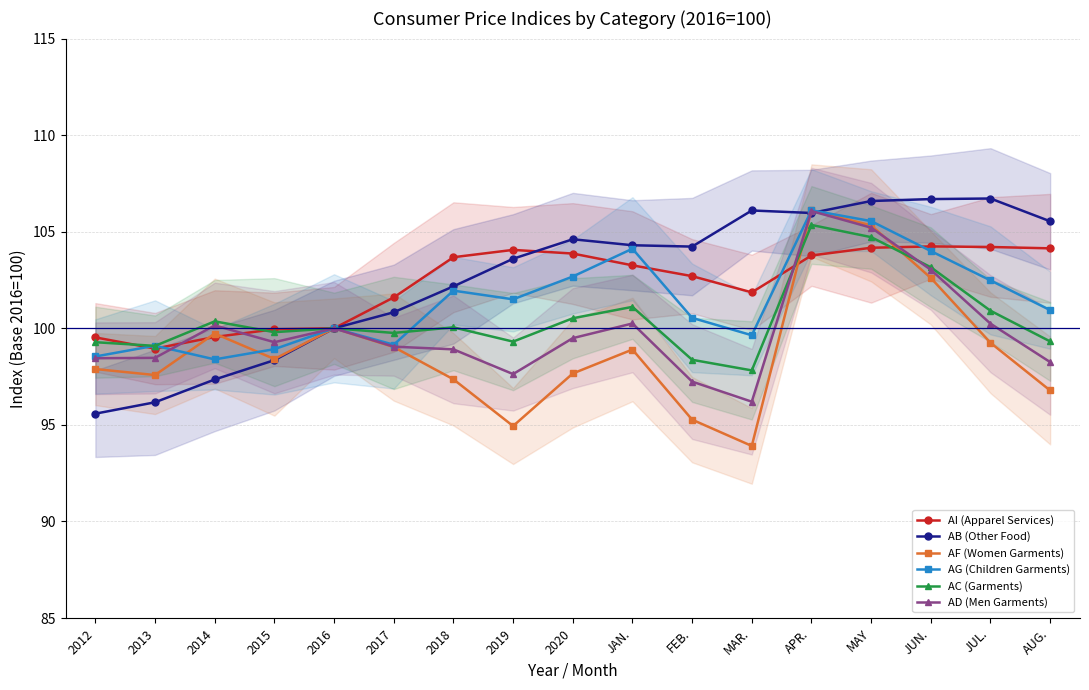

Reading left to right, what are all the values shown in this chart?

AI (Apparel Services): 99.5	99.0	99.5	100.0	100.0	101.6	103.7	104.1	103.9	103.3	102.7	101.9	103.8	104.2	104.2	104.2	104.1
AB (Other Food): 95.6	96.2	97.3	98.3	100.0	100.8	102.2	103.6	104.6	104.3	104.2	106.1	106.0	106.6	106.7	106.7	105.5
AF (Women Garments): 97.9	97.6	99.7	98.4	100.0	99.0	97.4	94.9	97.7	98.9	95.3	93.9	106.1	105.3	102.6	99.2	96.8
AG (Children Garments): 98.5	99.1	98.4	98.9	100.0	99.2	102.0	101.5	102.7	104.1	100.5	99.6	106.1	105.5	104.0	102.5	100.9
AC (Garments): 99.3	99.1	100.4	99.8	100.0	99.8	100.0	99.3	100.5	101.1	98.4	97.8	105.3	104.7	103.2	100.9	99.3
AD (Men Garments): 98.5	98.5	100.2	99.3	100.0	99.0	98.9	97.6	99.5	100.2	97.2	96.2	106.1	105.2	103.0	100.2	98.2